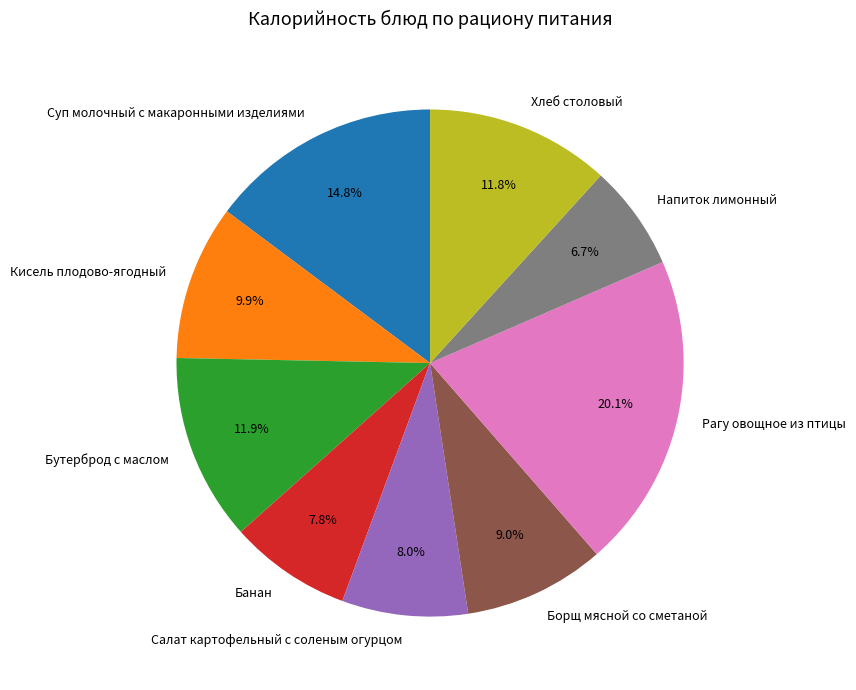

To the nearest percent, what is the combined percentage of Кисель плодово-ягодный and Бутерброд с маслом?

22%